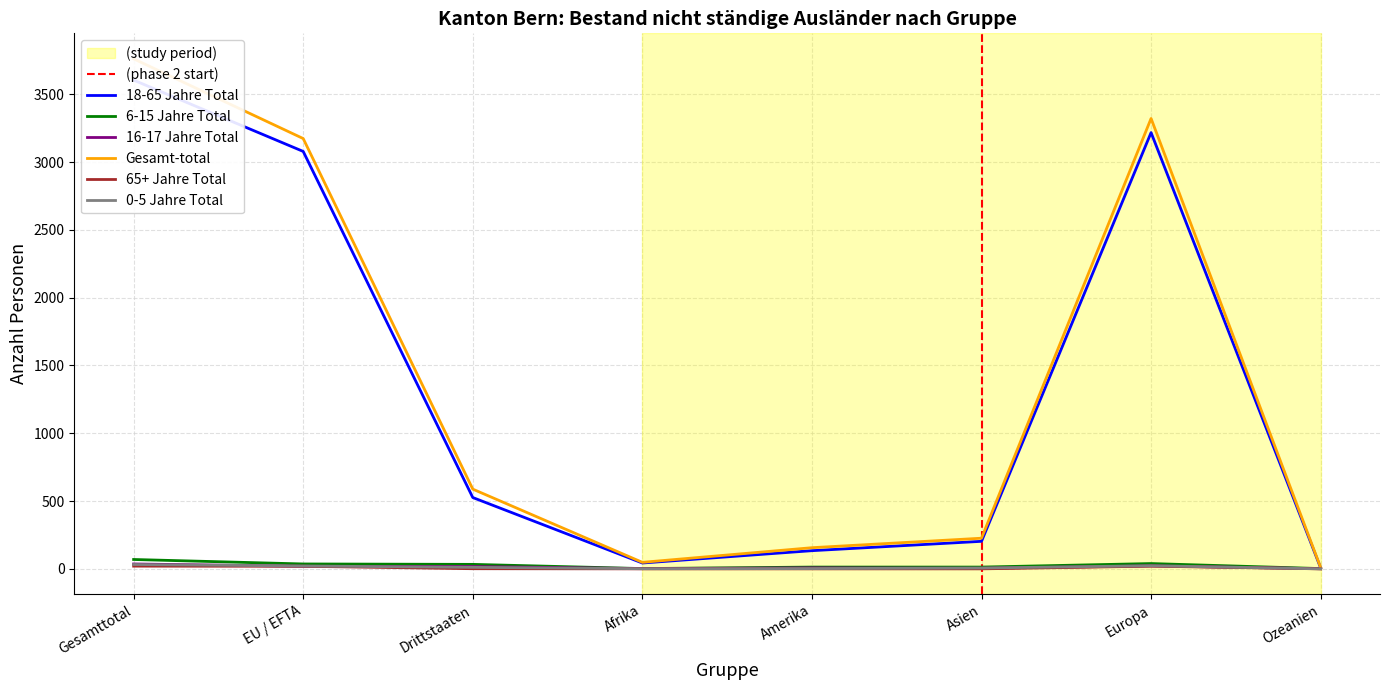

How many positive values does the 0-5 Jahre Total series have?

7